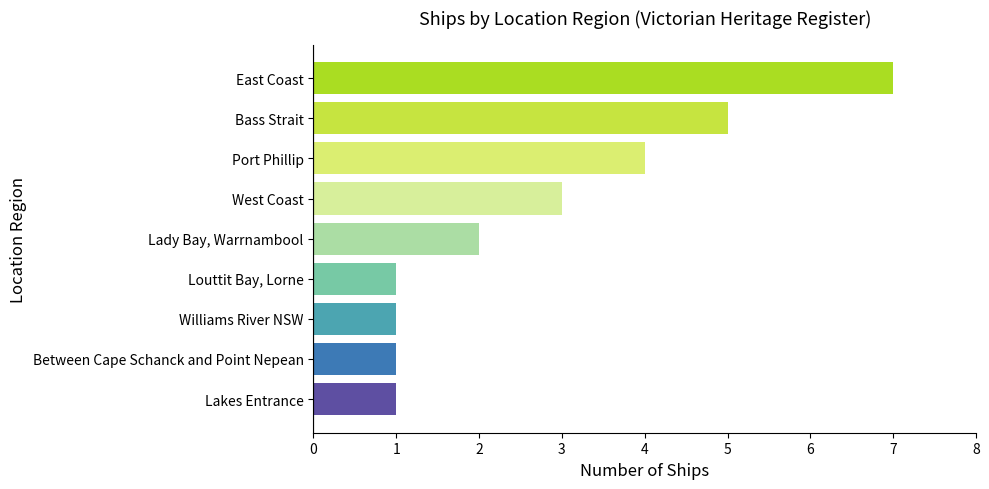

What is the difference between the maximum and minimum values?

6